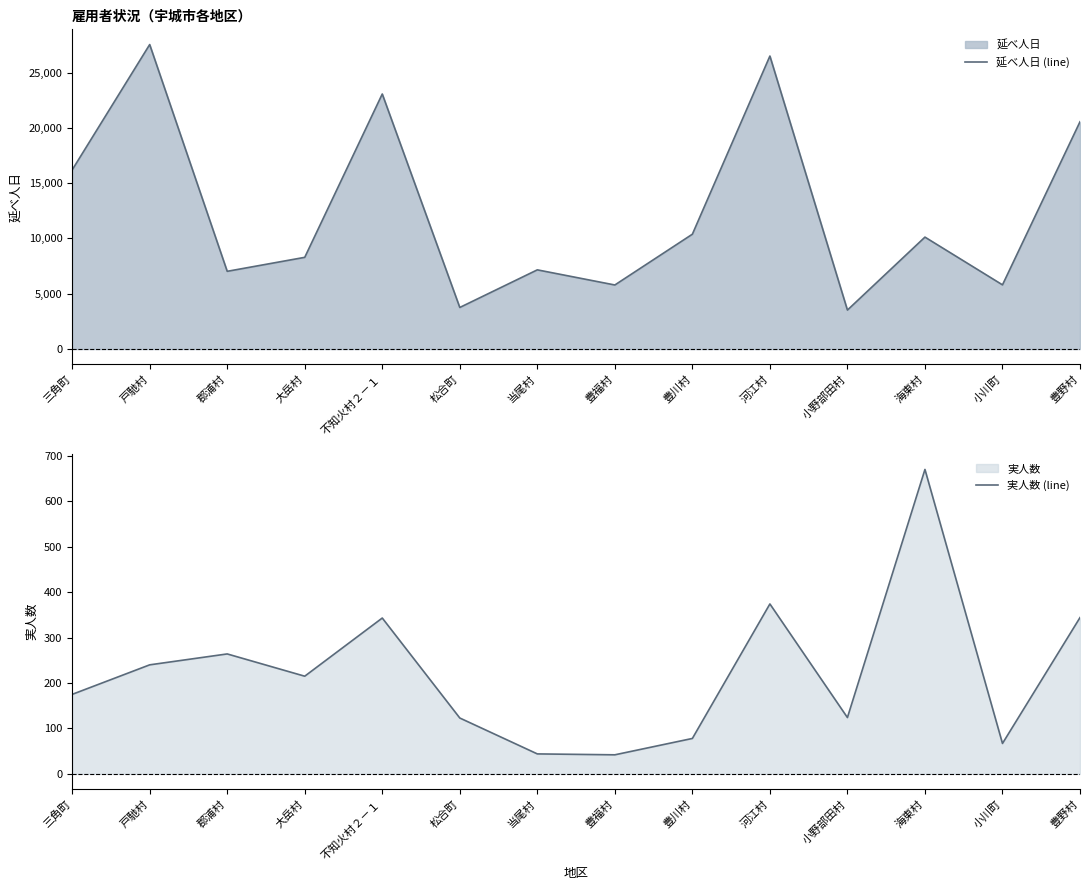

True or false: 実人数 (line) has a value of 416 at 戸馳村.

False